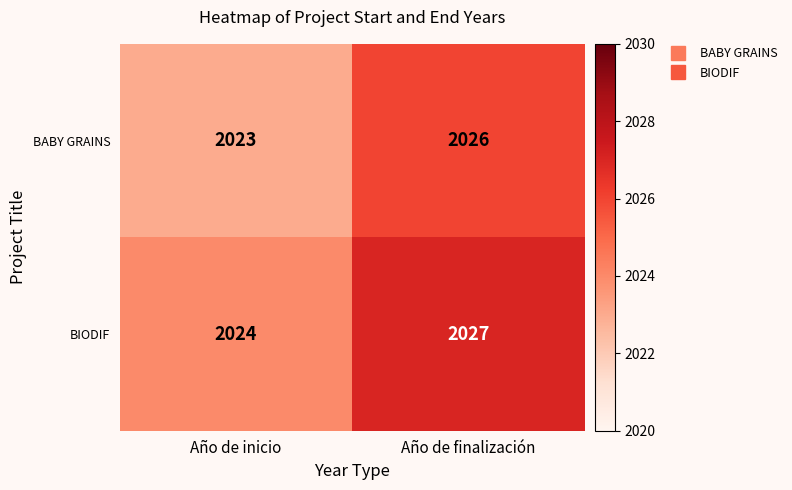

What is the difference between the maximum and minimum values in the BIODIF series?

3